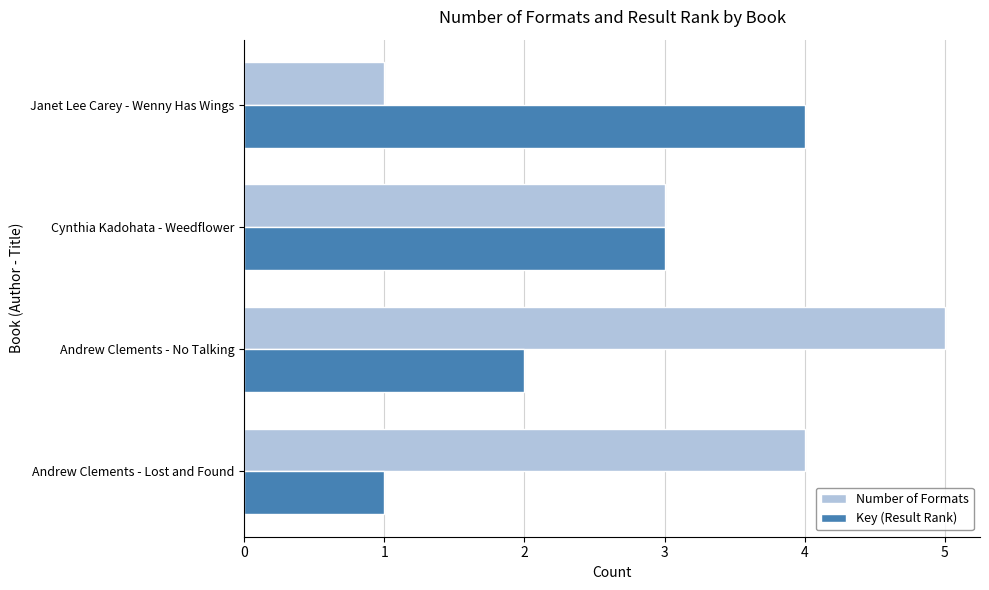

At which category is the sum across all series the highest?

Andrew Clements - No Talking